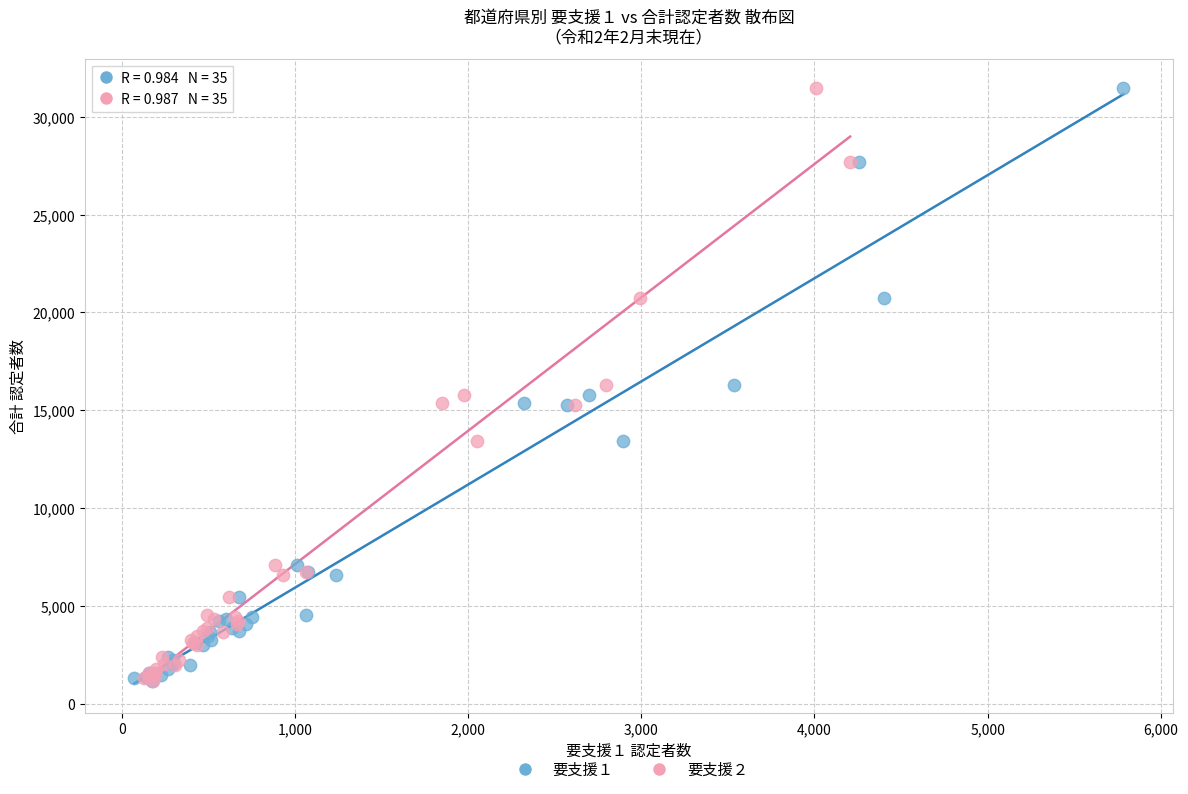

What are all the series names shown in the legend?

要支援１, 要支援２